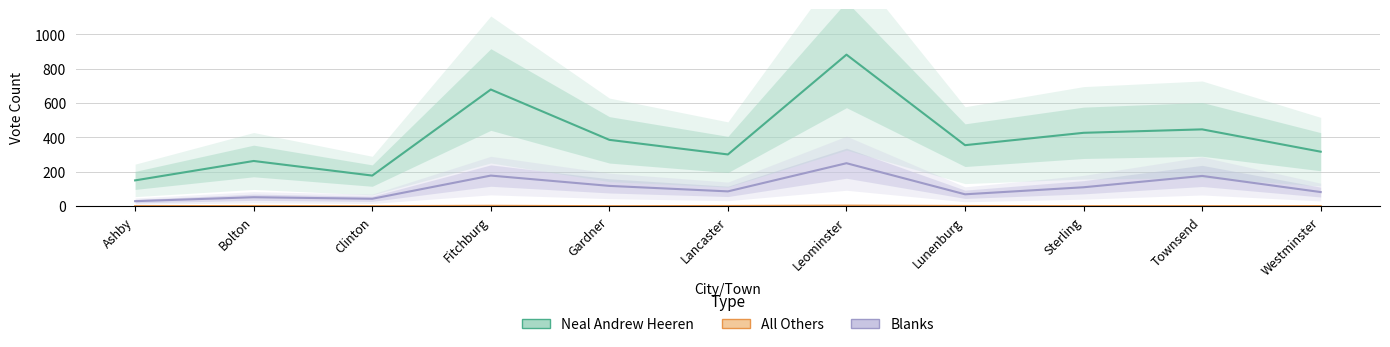

What is the label of the 4th point from the left?

Fitchburg